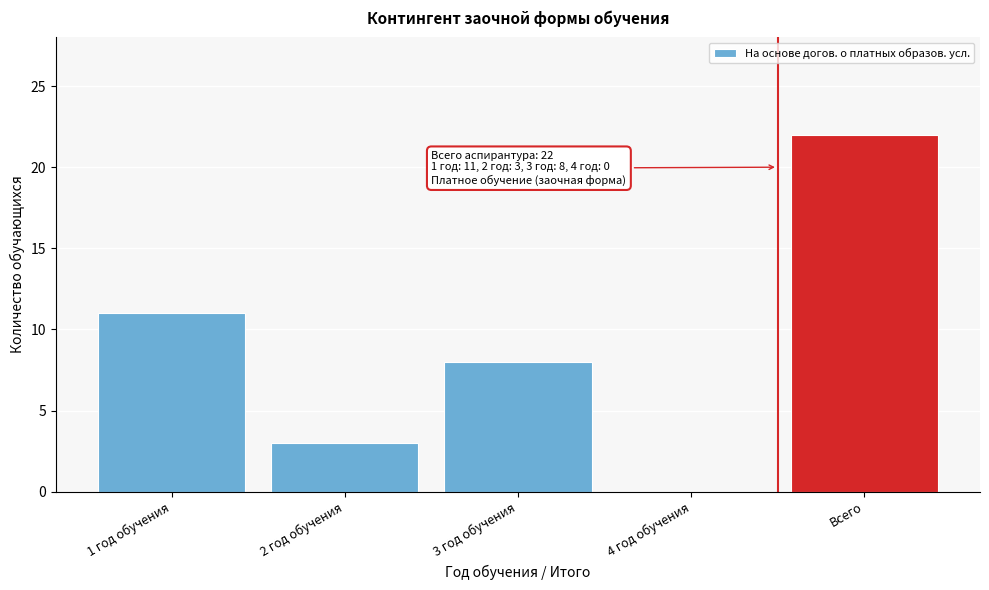

Reading left to right, transcribe all the data shown in this chart.

1 год обучения=11	2 год обучения=3	3 год обучения=8	4 год обучения=0	Всего=22